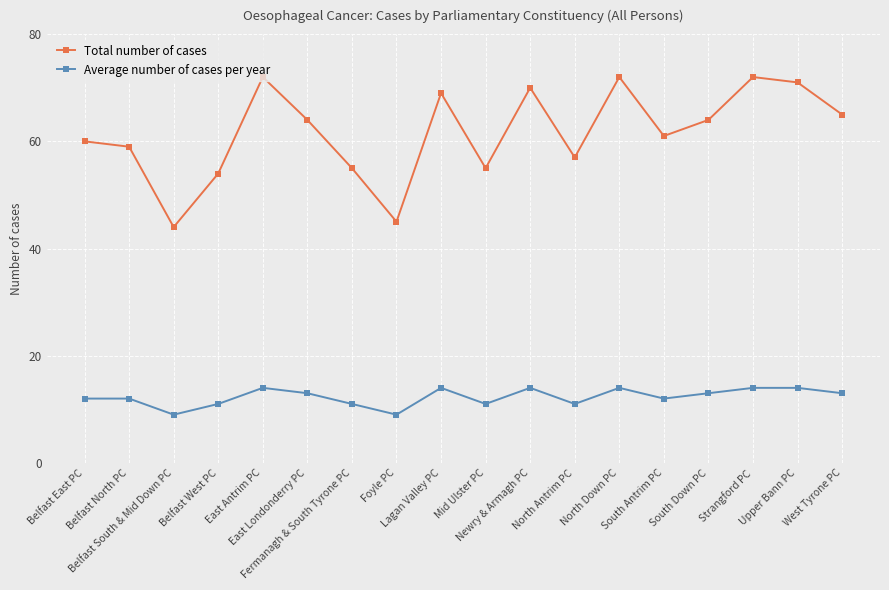

What is the label of the 14th point from the left?

South Antrim PC